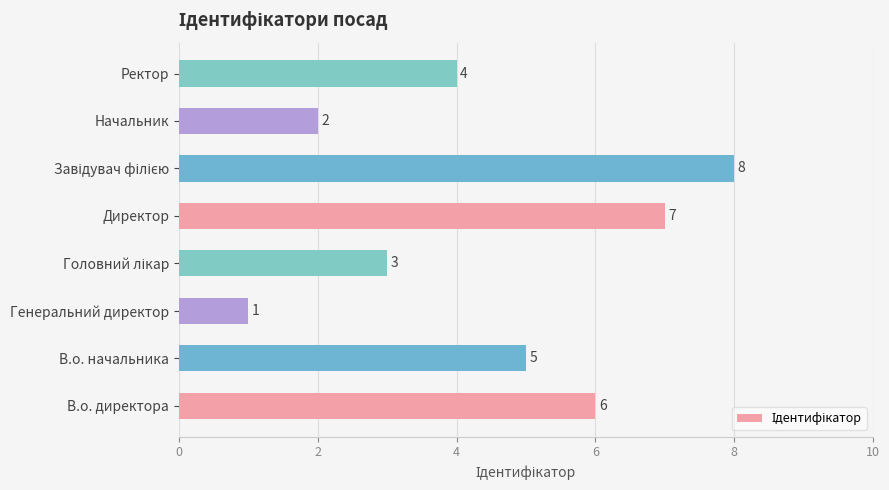

What is the sum of all values?

36